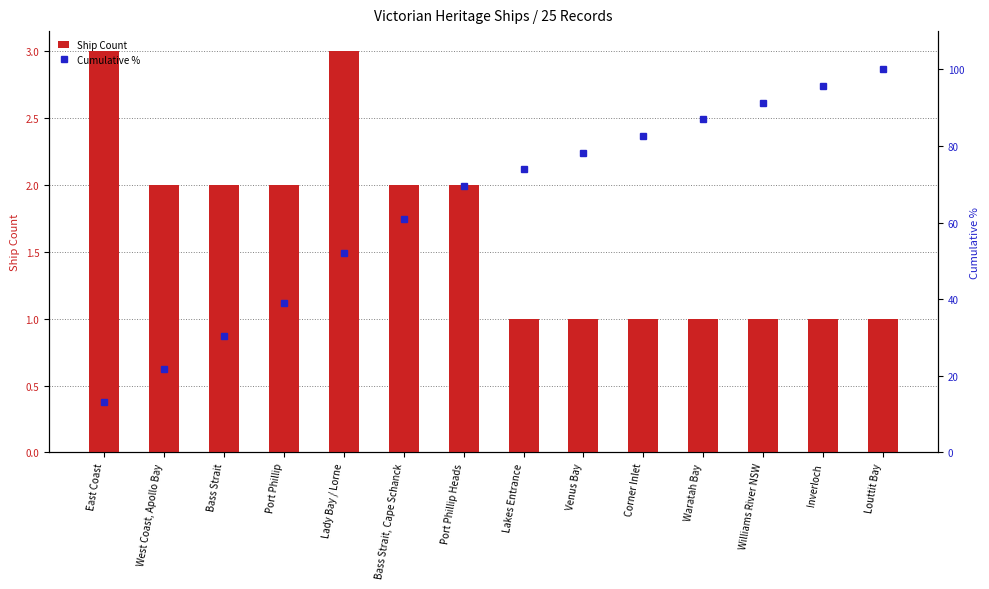

Which category has the highest value across all series?

Louttit Bay